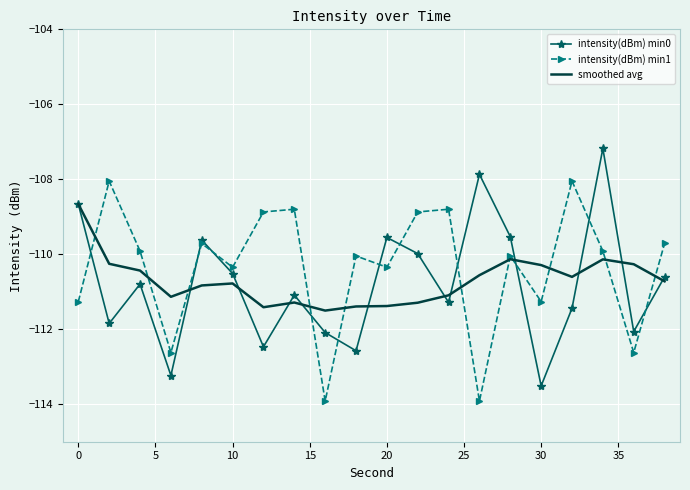

What is the smallest value displayed?

-113.9